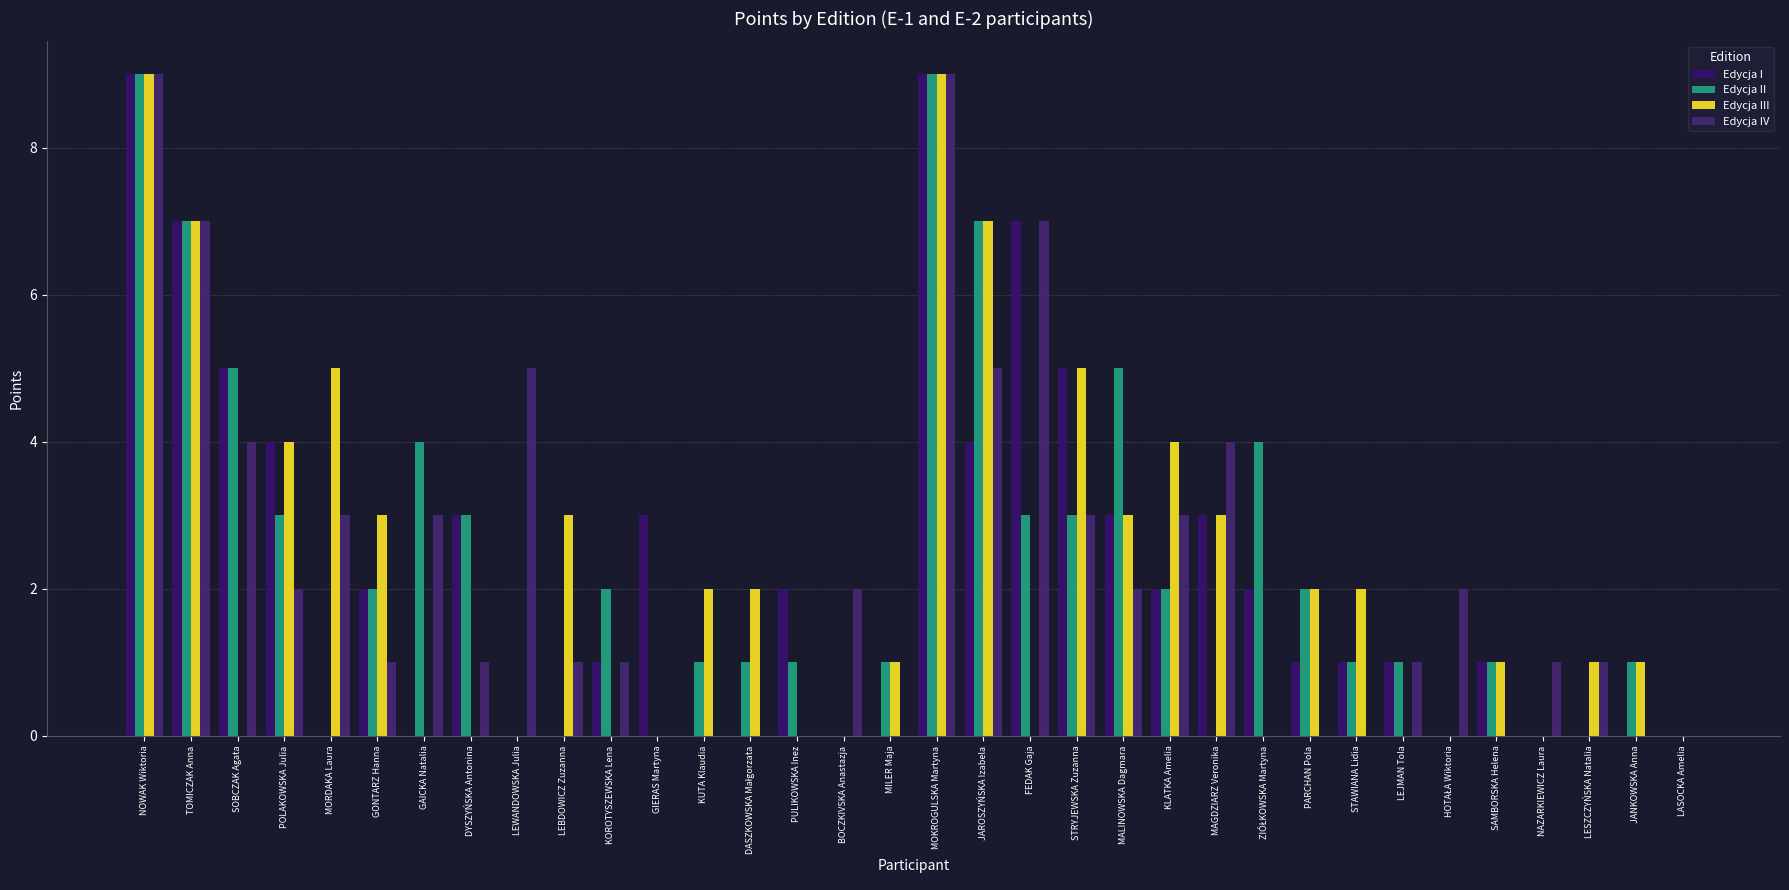

At how many categories does at least one series exceed 5?

5